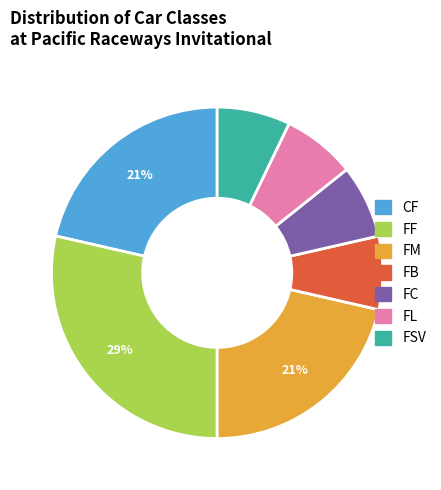

The FL slice represents 7% of the pie. True or false?

True